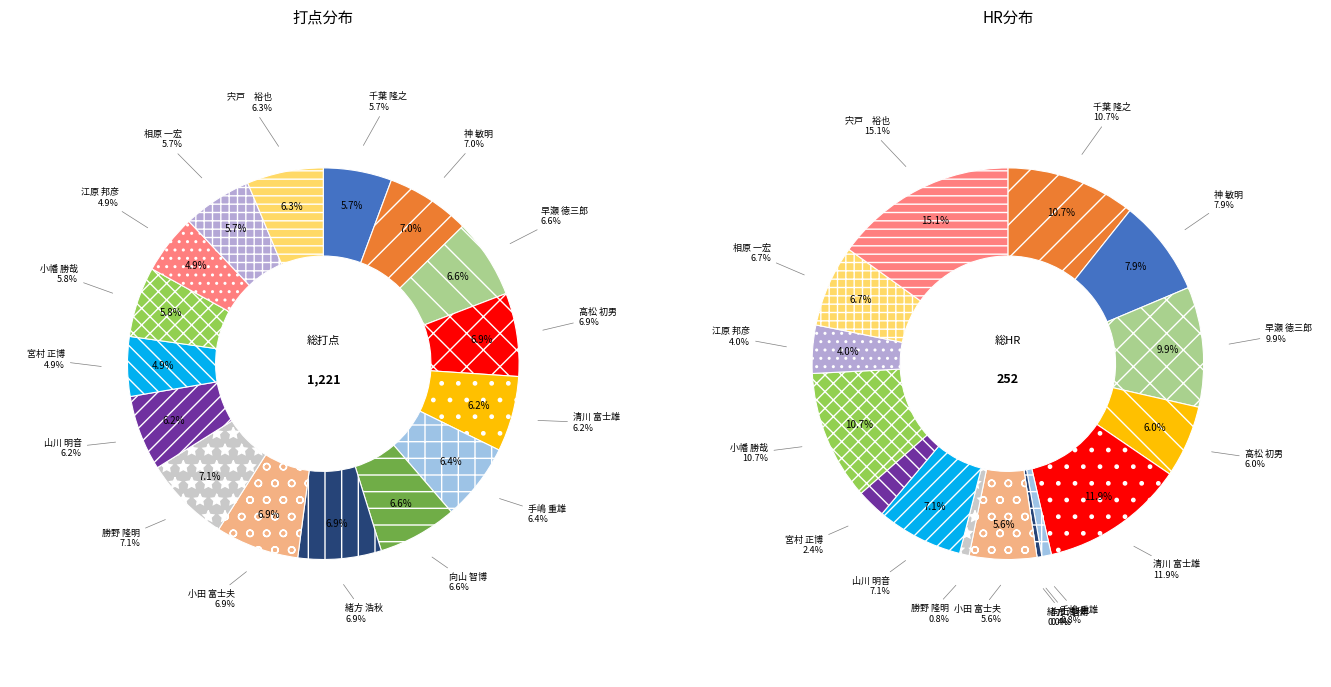

Which category has the smallest portion of the pie?

緒方 浩秋